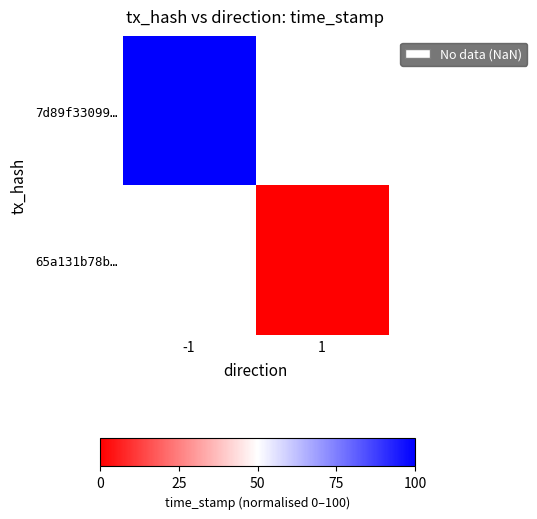

Which label corresponds to the largest value in the chart?

-1